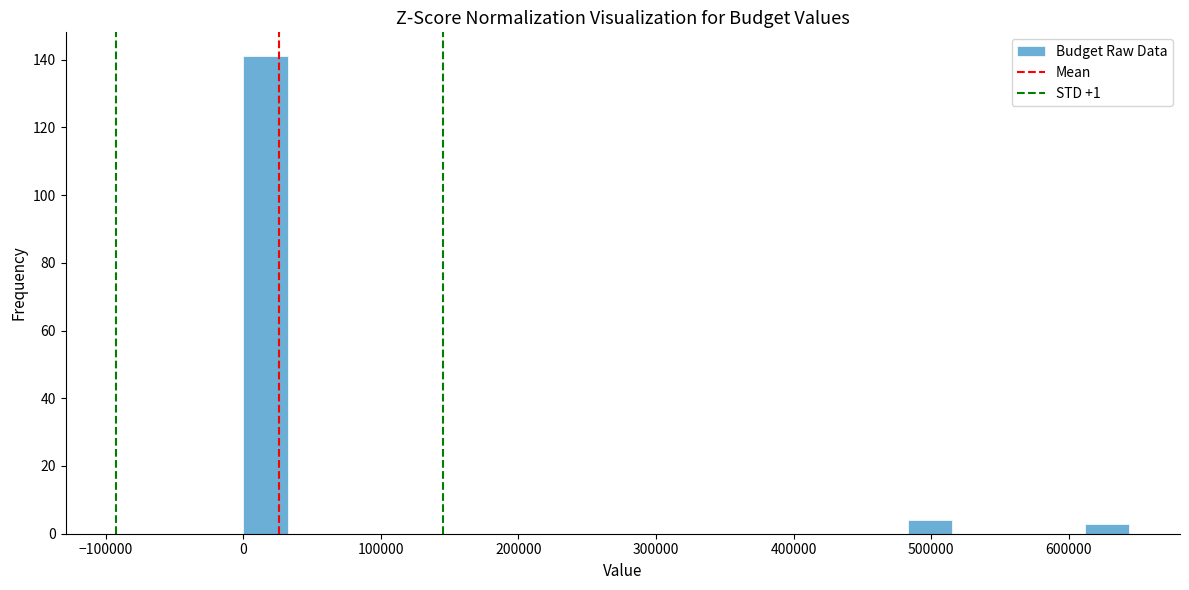

Around what value on the x-axis is the tallest bar? Give the approximate position of its centre, as read against the axis.

20000